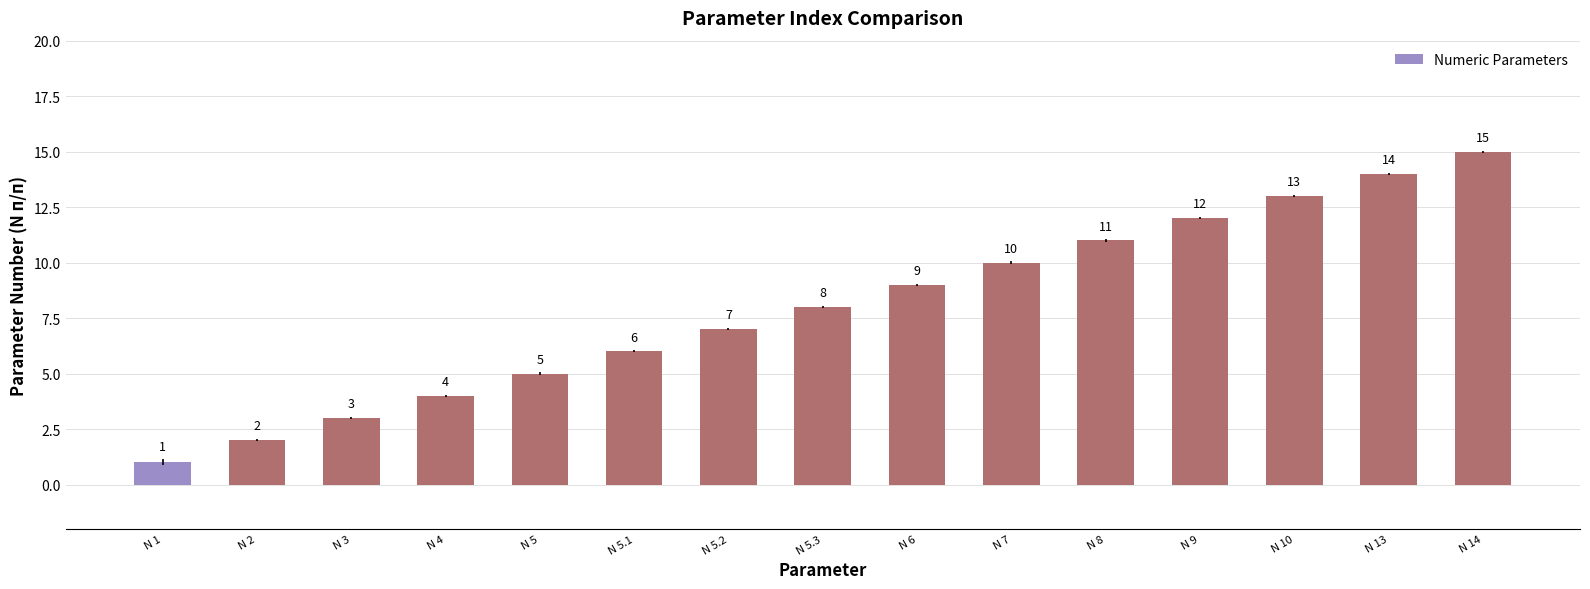

Which has a higher value, N 2 or N 13?

N 13